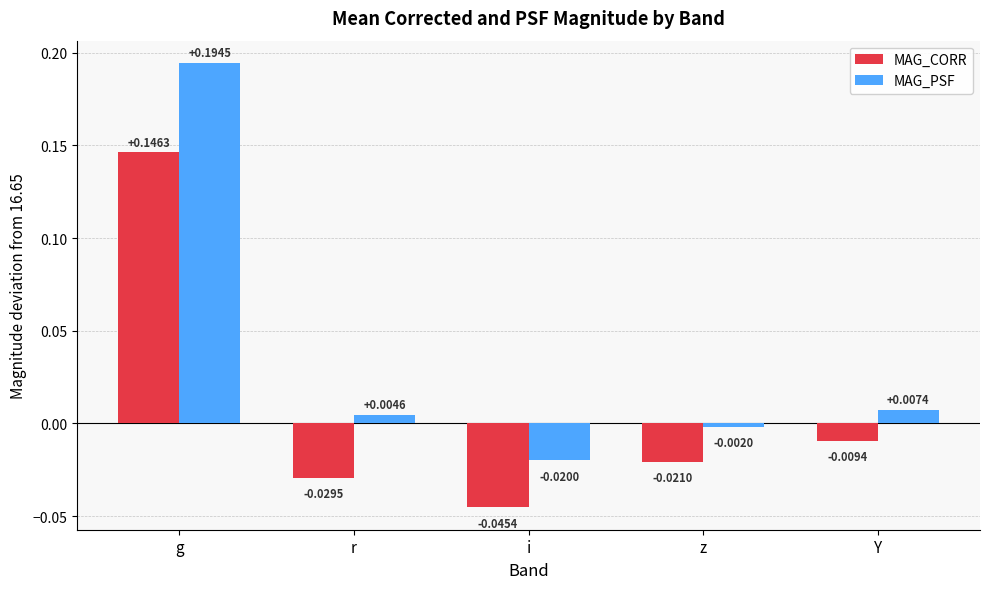

What is the label of the 4th bar from the right?

r